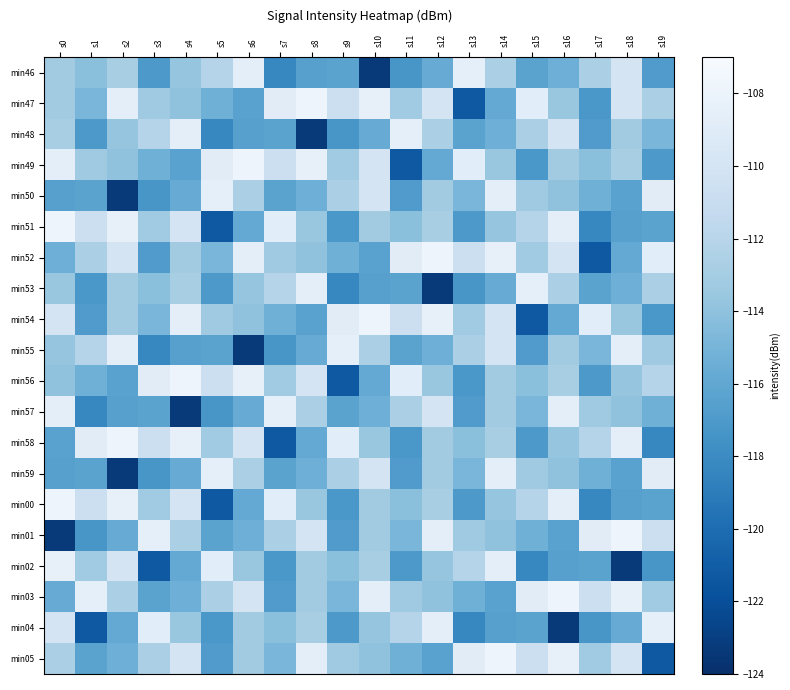

Reading left to right, extract all data points from this chart.

min46: s0=-113.1	s1=-114.2	s2=-112.8	s3=-117.1	s4=-113.8	s5=-112.1	s6=-108.7	s7=-118.3	s8=-116.6	s9=-116.3	s10=-123.3	s11=-117.3	s12=-115.7	s13=-108.5	s14=-112.7	s15=-116.3	s16=-115.4	s17=-112.7	s18=-110.0	s19=-116.9
min47: s0=-113.2	s1=-114.8	s2=-108.7	s3=-113.3	s4=-114.0	s5=-115.3	s6=-116.4	s7=-108.9	s8=-107.8	s9=-110.7	s10=-108.4	s11=-113.2	s12=-110.0	s13=-121.3	s14=-115.8	s15=-108.8	s16=-113.5	s17=-117.2	s18=-110.0	s19=-112.7
min48: s0=-112.8	s1=-117.1	s2=-113.8	s3=-112.1	s4=-108.7	s5=-118.3	s6=-116.6	s7=-116.3	s8=-123.3	s9=-117.3	s10=-115.7	s11=-108.5	s12=-112.7	s13=-116.3	s14=-115.4	s15=-112.7	s16=-110.0	s17=-116.9	s18=-113.2	s19=-114.8
min49: s0=-108.7	s1=-113.3	s2=-114.0	s3=-115.3	s4=-116.4	s5=-108.9	s6=-107.8	s7=-110.7	s8=-108.4	s9=-113.2	s10=-110.0	s11=-121.3	s12=-115.8	s13=-108.8	s14=-113.5	s15=-117.2	s16=-113.1	s17=-114.2	s18=-112.8	s19=-117.1
min50: s0=-116.6	s1=-116.3	s2=-123.3	s3=-117.3	s4=-115.7	s5=-108.5	s6=-112.7	s7=-116.3	s8=-115.4	s9=-112.7	s10=-110.0	s11=-116.9	s12=-113.2	s13=-114.8	s14=-108.7	s15=-113.3	s16=-114.0	s17=-115.3	s18=-116.4	s19=-108.9
min51: s0=-107.8	s1=-110.7	s2=-108.4	s3=-113.2	s4=-110.0	s5=-121.3	s6=-115.8	s7=-108.8	s8=-113.5	s9=-117.2	s10=-113.1	s11=-114.2	s12=-112.8	s13=-117.1	s14=-113.8	s15=-112.1	s16=-108.7	s17=-118.3	s18=-116.6	s19=-116.3
min52: s0=-115.4	s1=-112.7	s2=-110.0	s3=-116.9	s4=-113.2	s5=-114.8	s6=-108.7	s7=-113.3	s8=-114.0	s9=-115.3	s10=-116.4	s11=-108.9	s12=-107.8	s13=-110.7	s14=-108.4	s15=-113.2	s16=-110.0	s17=-121.3	s18=-115.8	s19=-108.8
min53: s0=-113.5	s1=-117.2	s2=-113.1	s3=-114.2	s4=-112.8	s5=-117.1	s6=-113.8	s7=-112.1	s8=-108.7	s9=-118.3	s10=-116.6	s11=-116.3	s12=-123.3	s13=-117.3	s14=-115.7	s15=-108.5	s16=-112.7	s17=-116.3	s18=-115.4	s19=-112.7
min54: s0=-110.0	s1=-116.9	s2=-113.2	s3=-114.8	s4=-108.7	s5=-113.3	s6=-114.0	s7=-115.3	s8=-116.4	s9=-108.9	s10=-107.8	s11=-110.7	s12=-108.4	s13=-113.2	s14=-110.0	s15=-121.3	s16=-115.8	s17=-108.8	s18=-113.5	s19=-117.2
min55: s0=-113.8	s1=-112.1	s2=-108.7	s3=-118.3	s4=-116.6	s5=-116.3	s6=-123.3	s7=-117.3	s8=-115.7	s9=-108.5	s10=-112.7	s11=-116.3	s12=-115.4	s13=-112.7	s14=-110.0	s15=-116.9	s16=-113.2	s17=-114.8	s18=-108.7	s19=-113.3
min56: s0=-114.0	s1=-115.3	s2=-116.4	s3=-108.9	s4=-107.8	s5=-110.7	s6=-108.4	s7=-113.2	s8=-110.0	s9=-121.3	s10=-115.8	s11=-108.8	s12=-113.5	s13=-117.2	s14=-113.1	s15=-114.2	s16=-112.8	s17=-117.1	s18=-113.8	s19=-112.1
min57: s0=-108.7	s1=-118.3	s2=-116.6	s3=-116.3	s4=-123.3	s5=-117.3	s6=-115.7	s7=-108.5	s8=-112.7	s9=-116.3	s10=-115.4	s11=-112.7	s12=-110.0	s13=-116.9	s14=-113.2	s15=-114.8	s16=-108.7	s17=-113.3	s18=-114.0	s19=-115.3
min58: s0=-116.4	s1=-108.9	s2=-107.8	s3=-110.7	s4=-108.4	s5=-113.2	s6=-110.0	s7=-121.3	s8=-115.8	s9=-108.8	s10=-113.5	s11=-117.2	s12=-113.1	s13=-114.2	s14=-112.8	s15=-117.1	s16=-113.8	s17=-112.1	s18=-108.7	s19=-118.3
min59: s0=-116.6	s1=-116.3	s2=-123.3	s3=-117.3	s4=-115.7	s5=-108.5	s6=-112.7	s7=-116.3	s8=-115.4	s9=-112.7	s10=-110.0	s11=-116.9	s12=-113.2	s13=-114.8	s14=-108.7	s15=-113.3	s16=-114.0	s17=-115.3	s18=-116.4	s19=-108.9
min00: s0=-107.8	s1=-110.7	s2=-108.4	s3=-113.2	s4=-110.0	s5=-121.3	s6=-115.8	s7=-108.8	s8=-113.5	s9=-117.2	s10=-113.1	s11=-114.2	s12=-112.8	s13=-117.1	s14=-113.8	s15=-112.1	s16=-108.7	s17=-118.3	s18=-116.6	s19=-116.3
min01: s0=-123.3	s1=-117.3	s2=-115.7	s3=-108.5	s4=-112.7	s5=-116.3	s6=-115.4	s7=-112.7	s8=-110.0	s9=-116.9	s10=-113.2	s11=-114.8	s12=-108.7	s13=-113.3	s14=-114.0	s15=-115.3	s16=-116.4	s17=-108.9	s18=-107.8	s19=-110.7
min02: s0=-108.4	s1=-113.2	s2=-110.0	s3=-121.3	s4=-115.8	s5=-108.8	s6=-113.5	s7=-117.2	s8=-113.1	s9=-114.2	s10=-112.8	s11=-117.1	s12=-113.8	s13=-112.1	s14=-108.7	s15=-118.3	s16=-116.6	s17=-116.3	s18=-123.3	s19=-117.3
min03: s0=-115.7	s1=-108.5	s2=-112.7	s3=-116.3	s4=-115.4	s5=-112.7	s6=-110.0	s7=-116.9	s8=-113.2	s9=-114.8	s10=-108.7	s11=-113.3	s12=-114.0	s13=-115.3	s14=-116.4	s15=-108.9	s16=-107.8	s17=-110.7	s18=-108.4	s19=-113.2
min04: s0=-110.0	s1=-121.3	s2=-115.8	s3=-108.8	s4=-113.5	s5=-117.2	s6=-113.1	s7=-114.2	s8=-112.8	s9=-117.1	s10=-113.8	s11=-112.1	s12=-108.7	s13=-118.3	s14=-116.6	s15=-116.3	s16=-123.3	s17=-117.3	s18=-115.7	s19=-108.5
min05: s0=-112.7	s1=-116.3	s2=-115.4	s3=-112.7	s4=-110.0	s5=-116.9	s6=-113.2	s7=-114.8	s8=-108.7	s9=-113.3	s10=-114.0	s11=-115.3	s12=-116.4	s13=-108.9	s14=-107.8	s15=-110.7	s16=-108.4	s17=-113.2	s18=-110.0	s19=-121.3